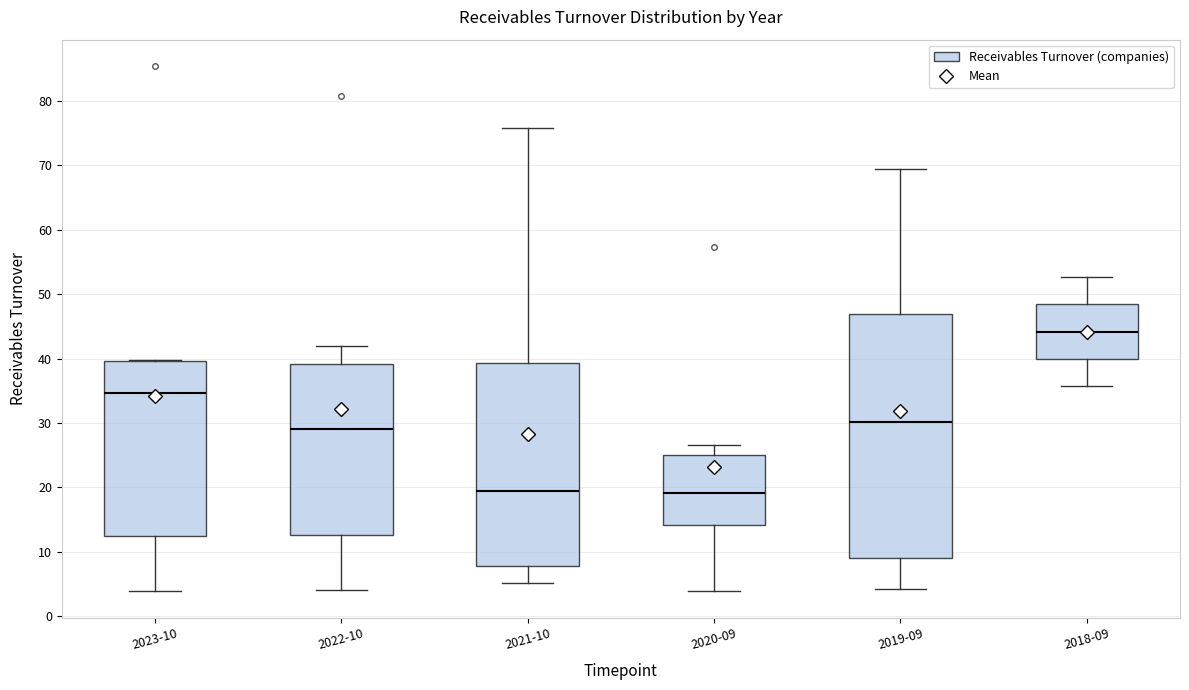

Where does the lower whisker of the box for 2018-09 end on the y-axis? The values are not printed on the chart, so give them approximately, as read against the axis.

36